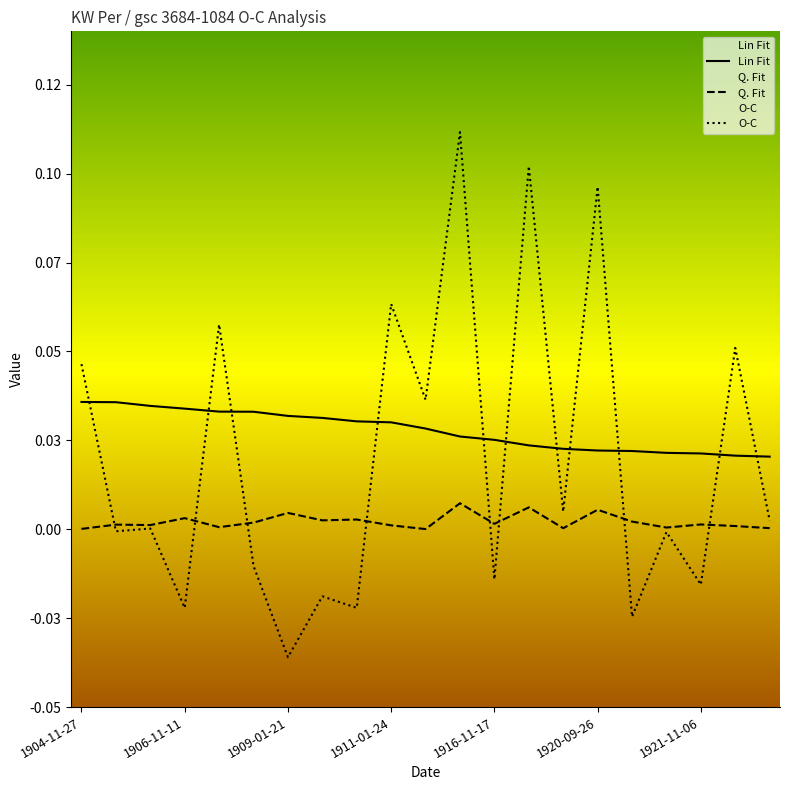

Rank the categories by O-C value from highest to lowest.

11, 13, 15, 9, 1916-11-17, 19, 1904-11-27, 10, 14, 20, 1909-01-21, 1906-11-11, 17, 1920-09-26, 12, 18, 7, 8, 1911-01-24, 16, 1921-11-06